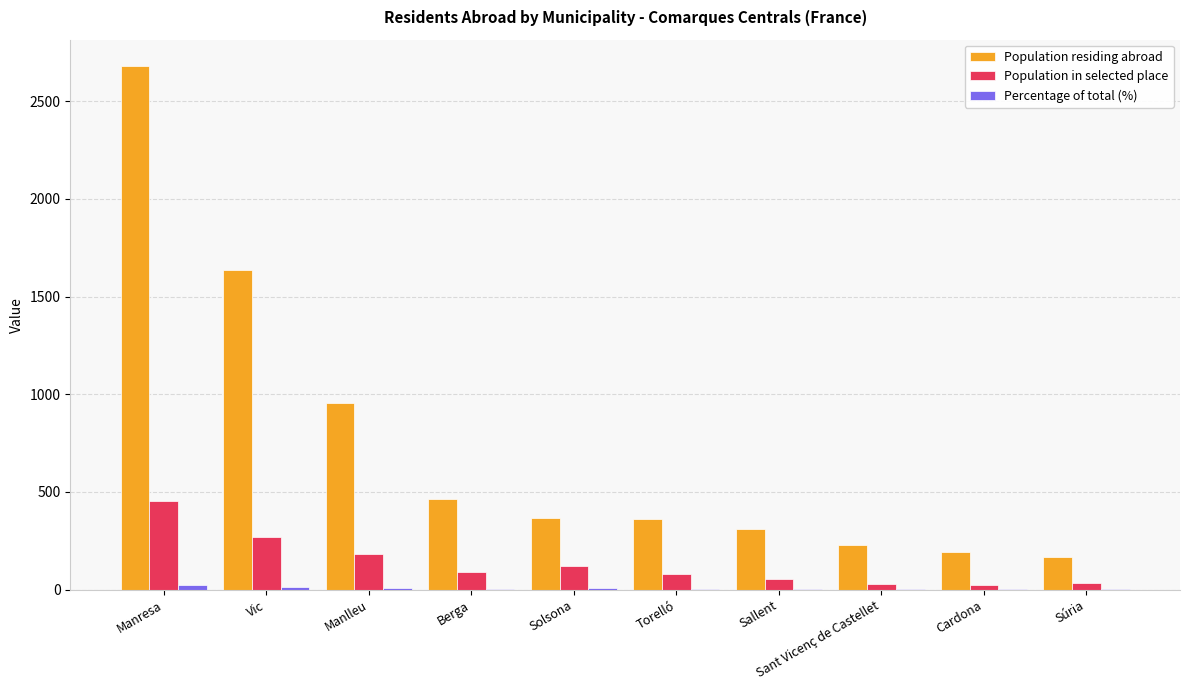

At which label is Population residing abroad closest to 1422?

Vic